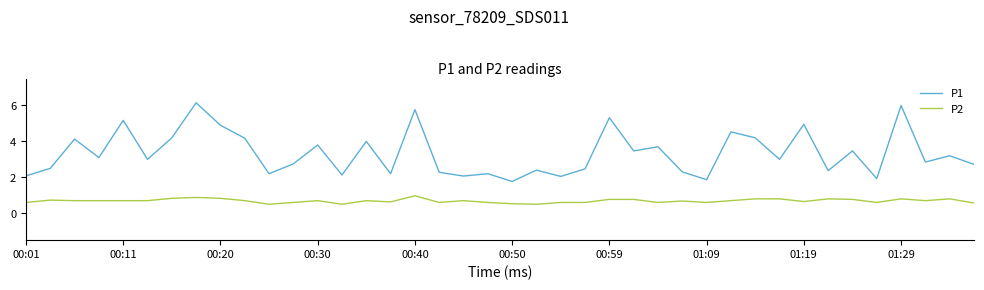

What is the minimum value shown in the chart?

0.5